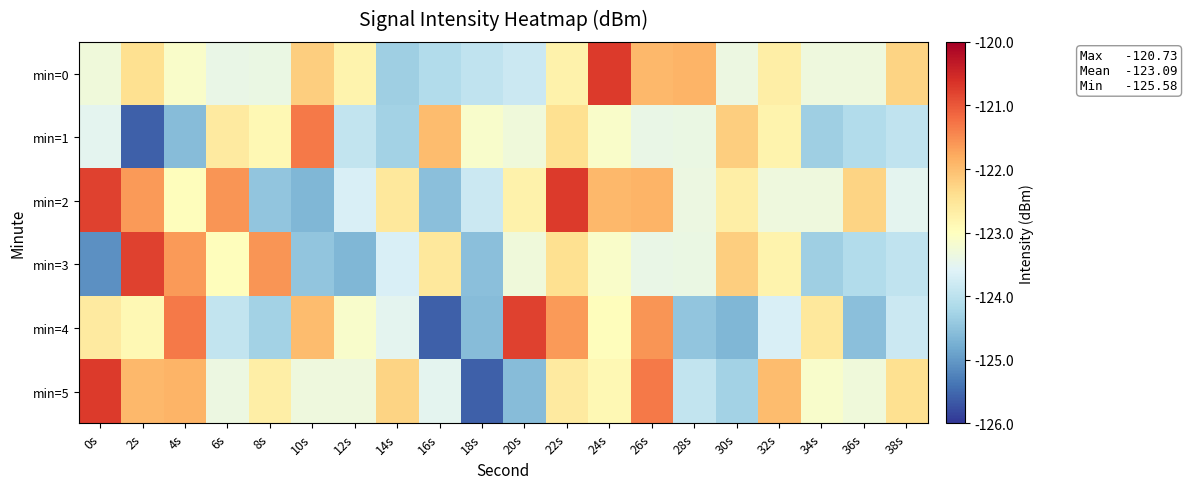

Which series changed the most between 4s and 34s?

min=3